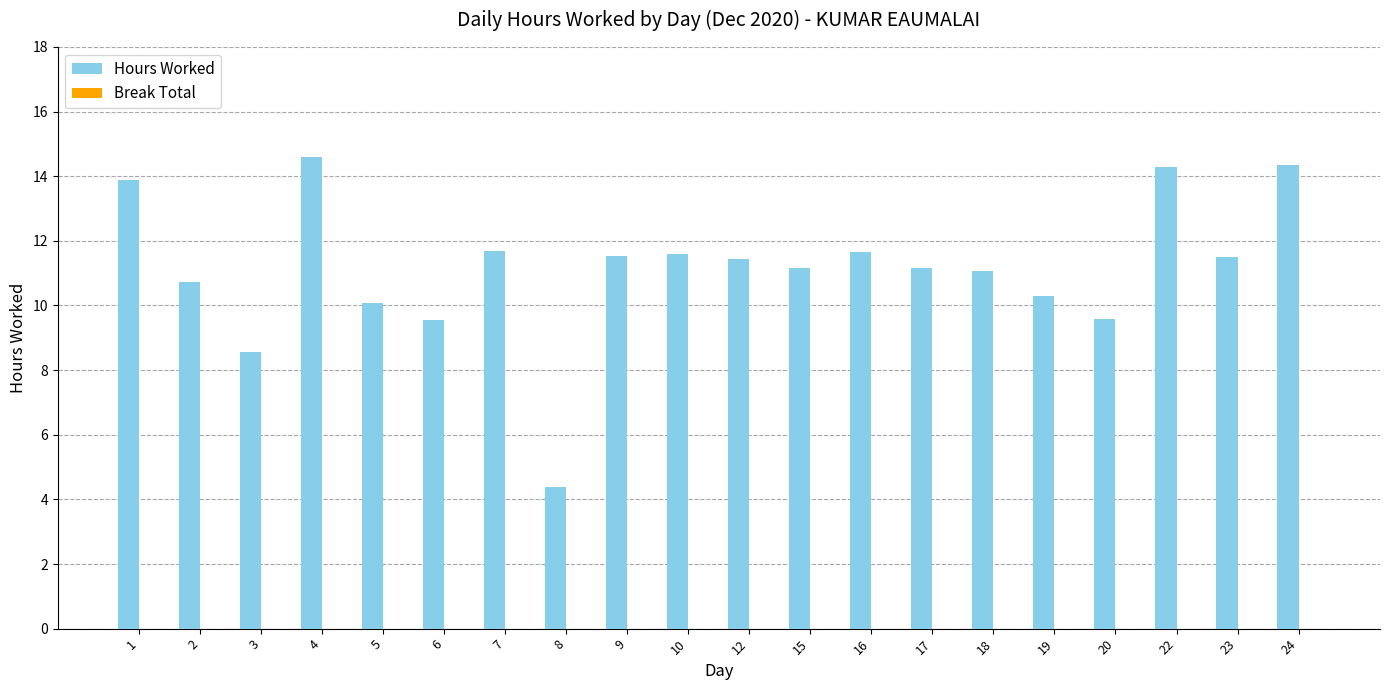

Are the bars horizontal?

No